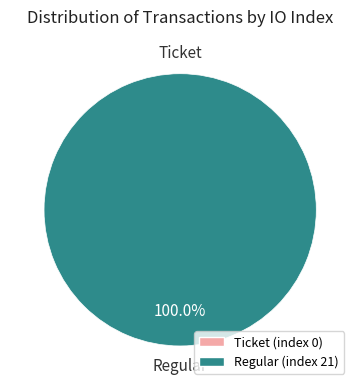

How many slices are in this pie chart?

2